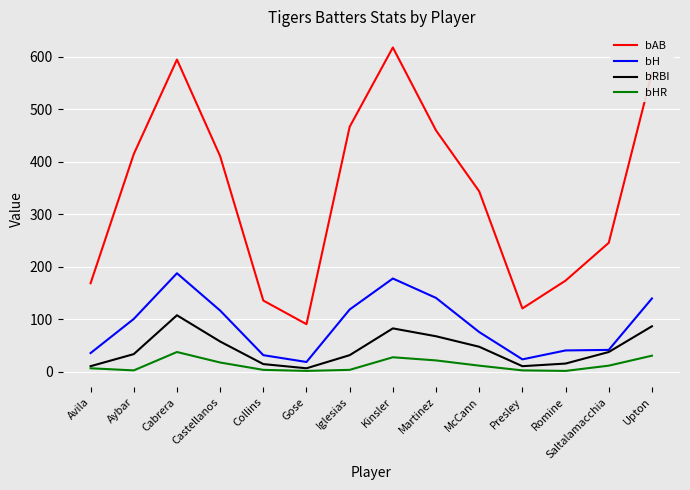

At which category is the sum across all series the highest?

Cabrera